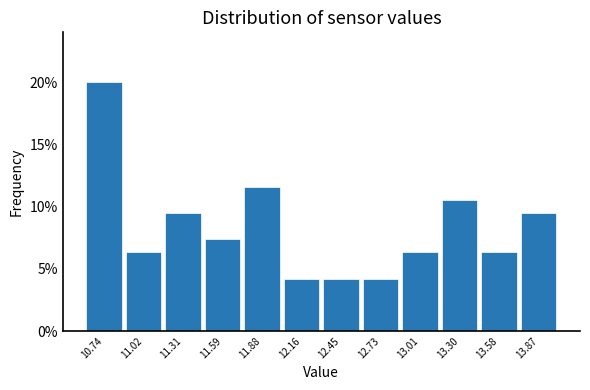

Reading left to right, extract all data points from this chart.

10.74=20.0	11.02=6.3	11.31=9.5	11.59=7.4	11.88=11.6	12.16=4.2	12.45=4.2	12.73=4.2	13.01=6.3	13.30=10.5	13.58=6.3	13.87=9.5